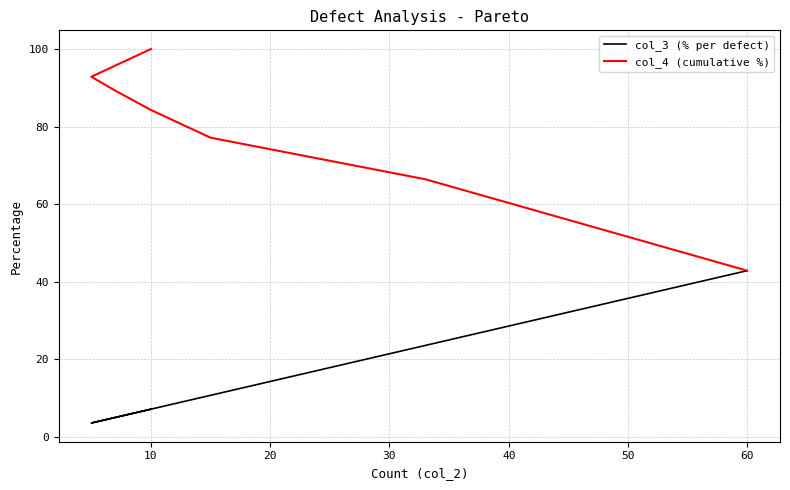

True or false: col_3 (% per defect) and col_4 (cumulative %) intersect in this chart.

False